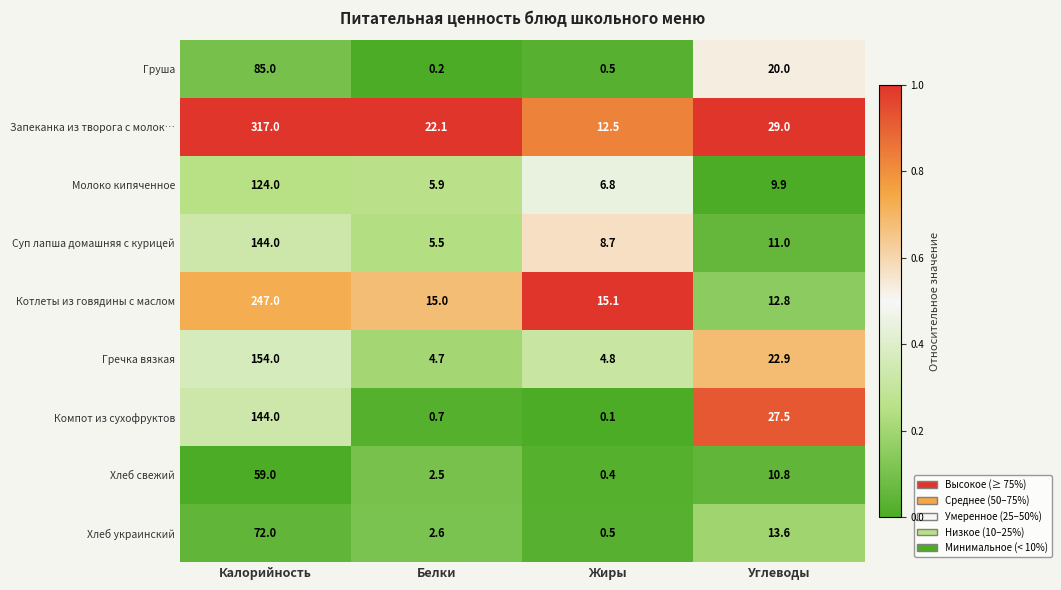

What is the difference between the maximum and minimum values in the Гречка вязкая series?

149.3